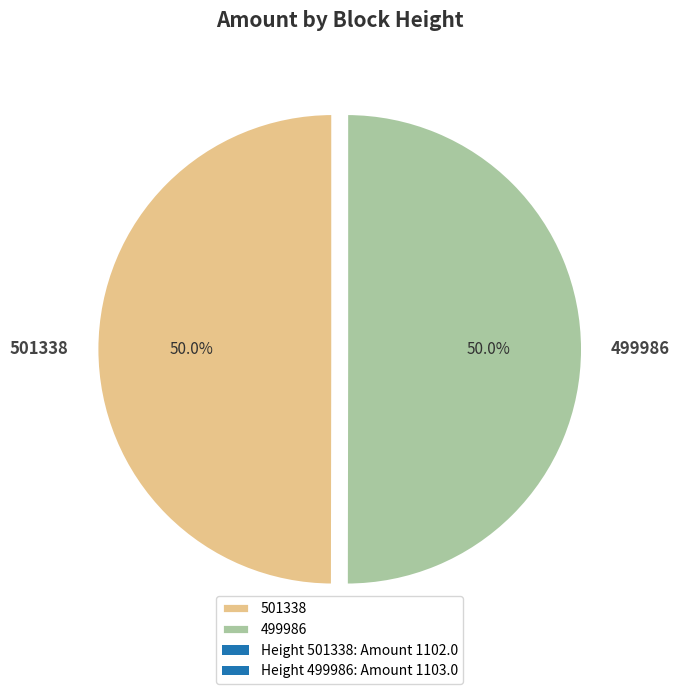

Count the number of slices in the pie.

2